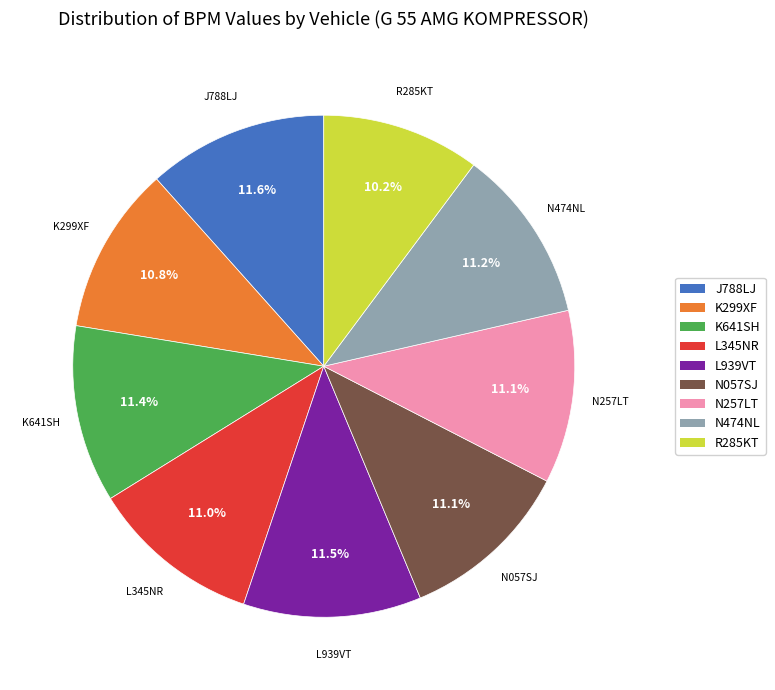

What is the ratio of the value at L345NR to the value at K641SH?

1.0